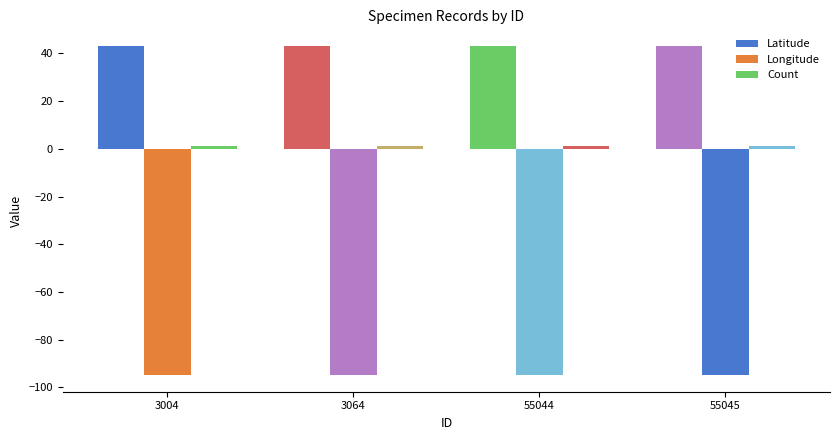

Rank the series by their average value, from highest to lowest.

Latitude, Count, Longitude